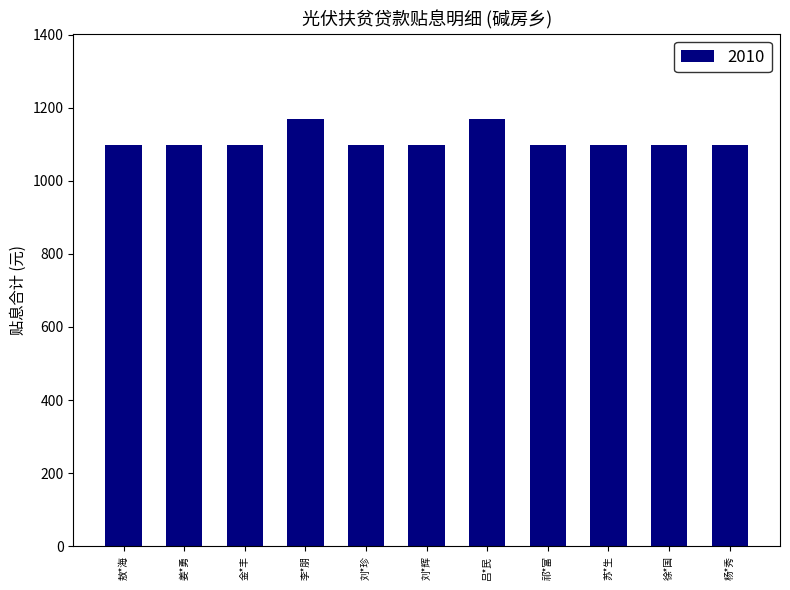

Reading right to left, extract all data points from this chart.

杨*秀=1097	徐*国=1097	苏*生=1097	祁*富=1097	吕*民=1169	刘*辉=1097	刘*珍=1097	李*朋=1169	金*丰=1097	姜*勇=1097	敖*海=1097